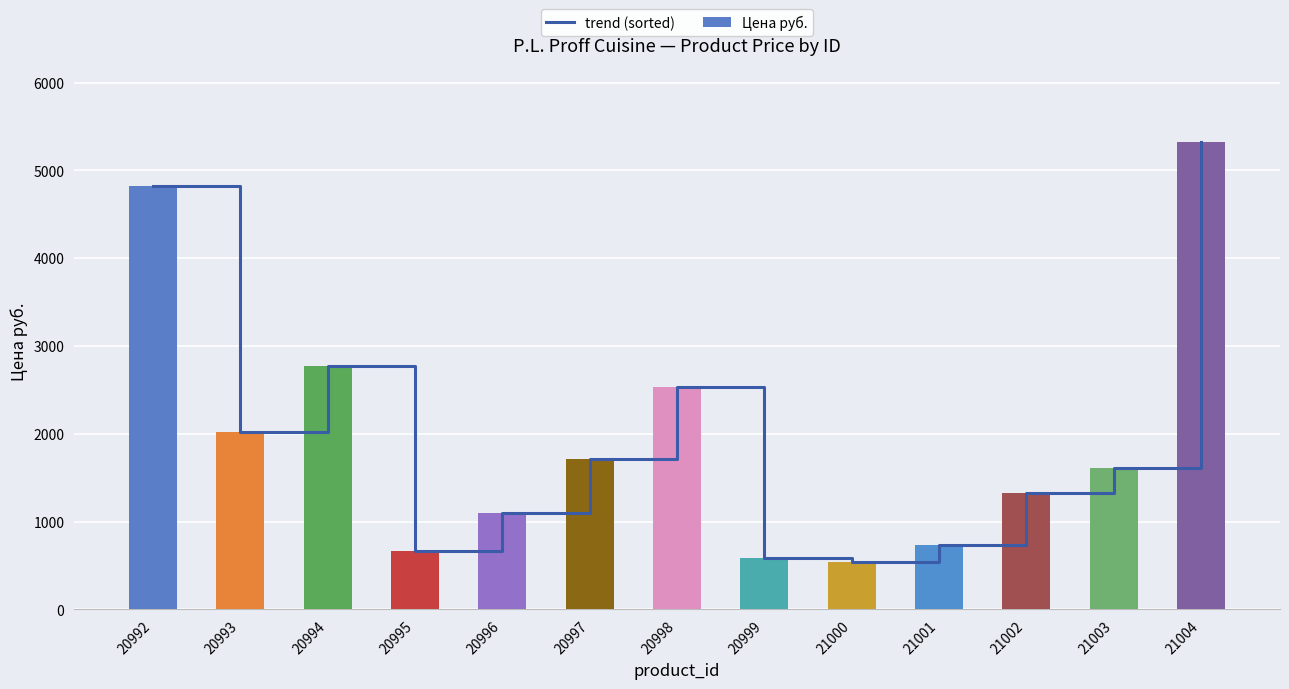

The Цена руб. series shows 4316 at 20994. True or false?

False